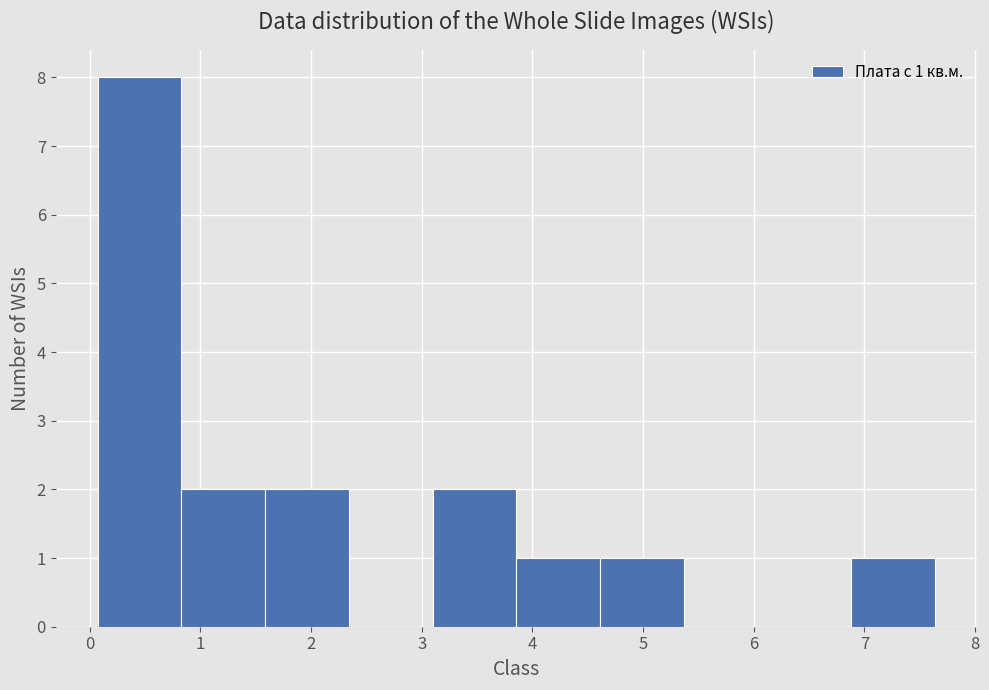

Which range on the x-axis has the tallest bar?

0.1 to 0.8